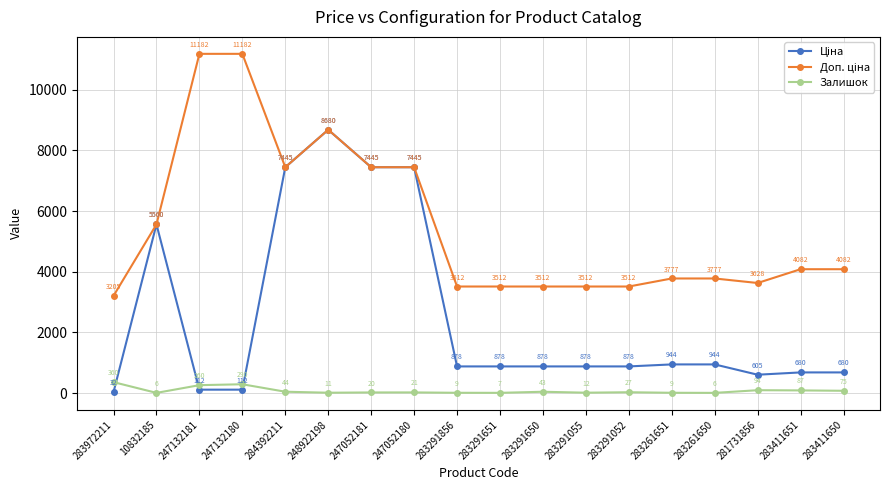

What position from the right is 283411651?

2